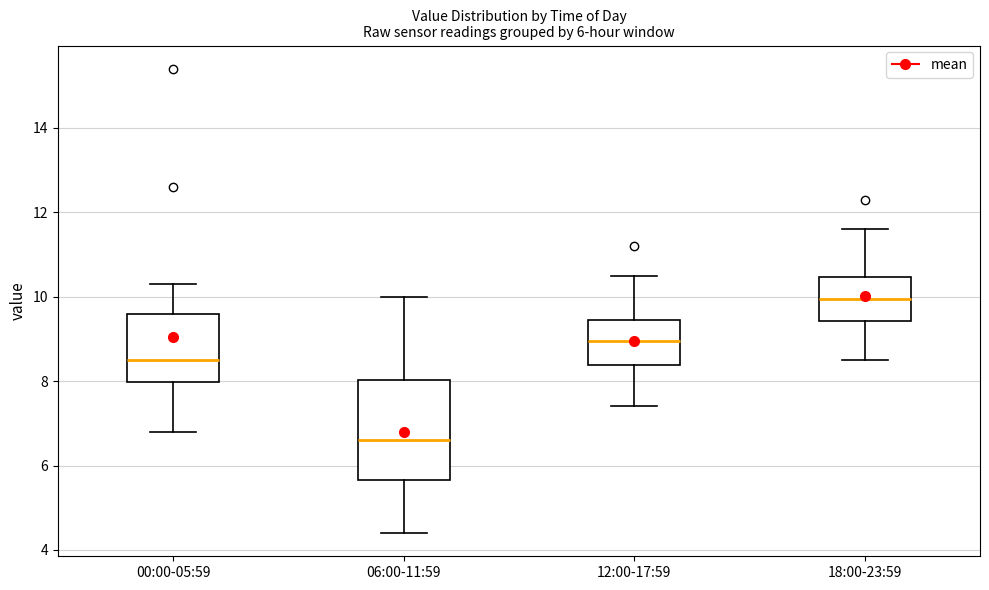

Comparing the boxes themselves (not the whiskers), which one is the tallest?

06:00-11:59